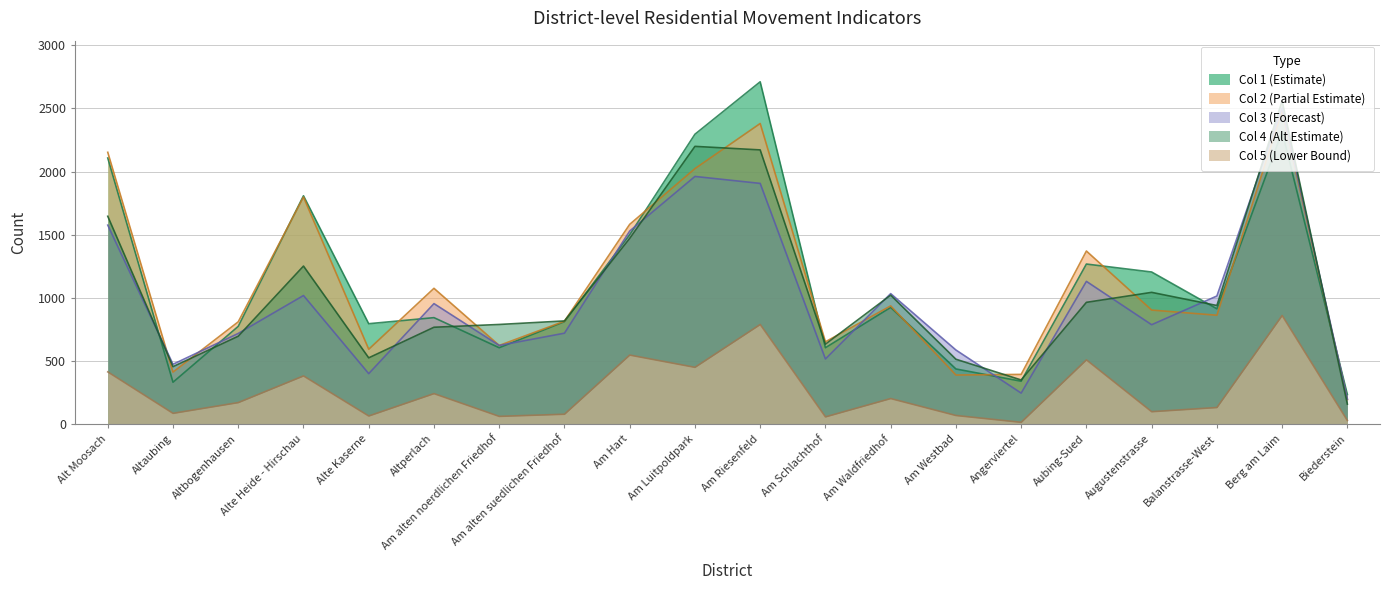

What is the spread (max minus min) of values at Am alten suedlichen Friedhof?

738